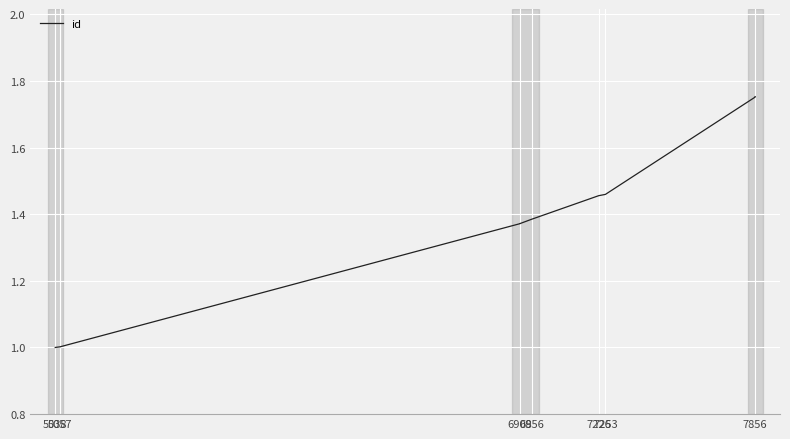

True or false: there are more than 1 points higher than both neighbors.

False